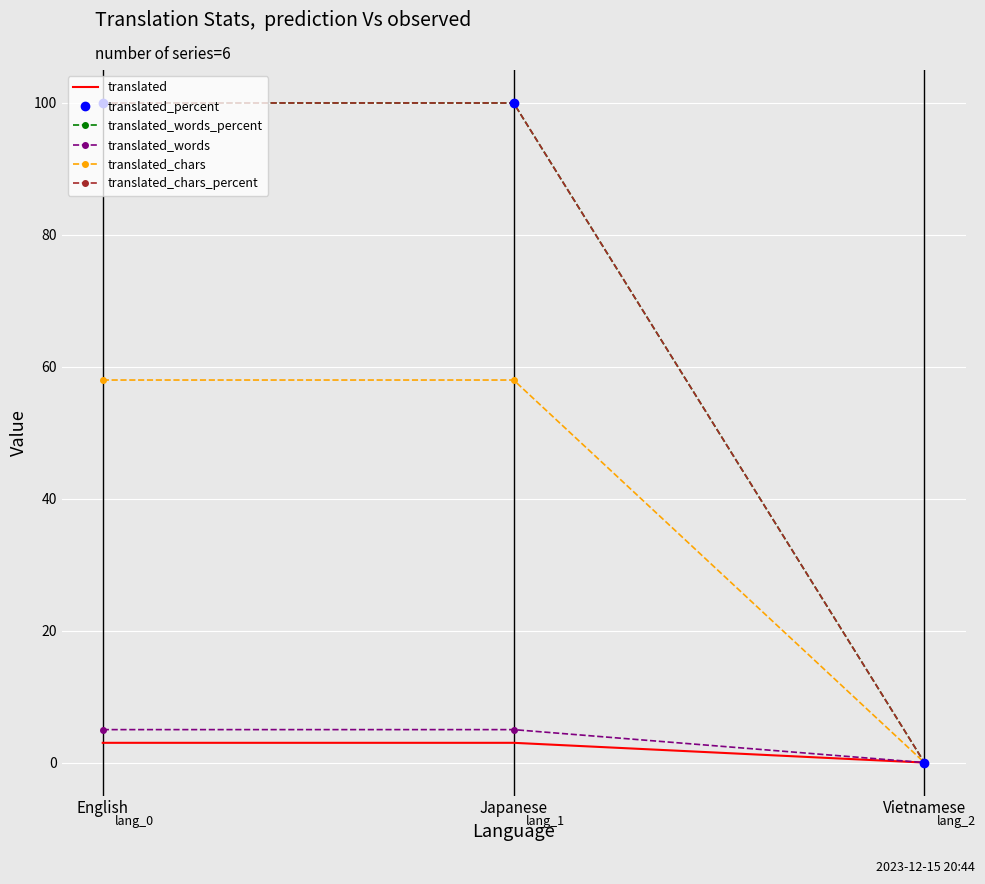

How many translated_chars_percent values are between 0 and 100?

3